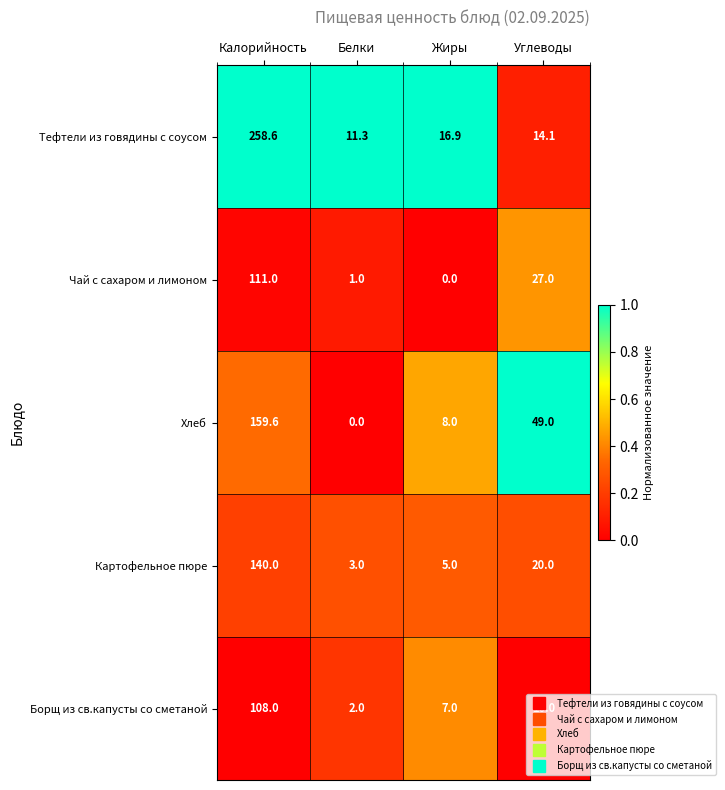

Which series changed the most between Белки and Жиры?

Хлеб